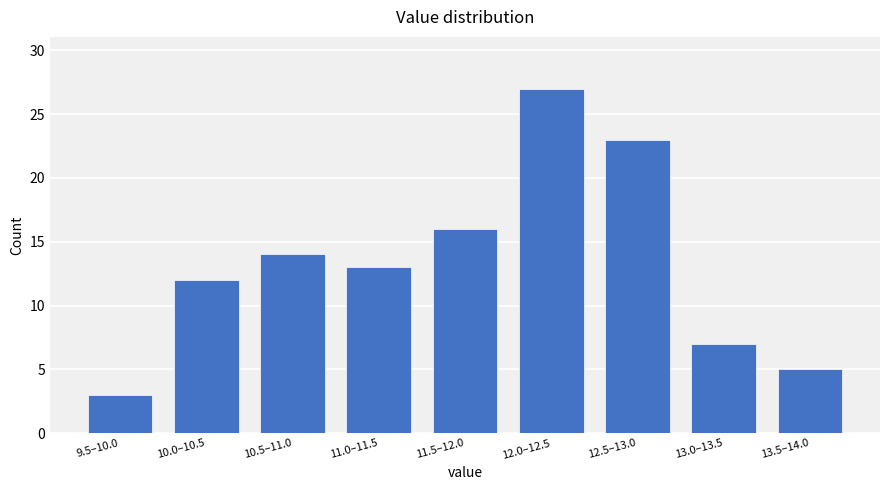

Reading left to right, what are all the values shown in this chart?

3	12	14	13	16	27	23	7	5